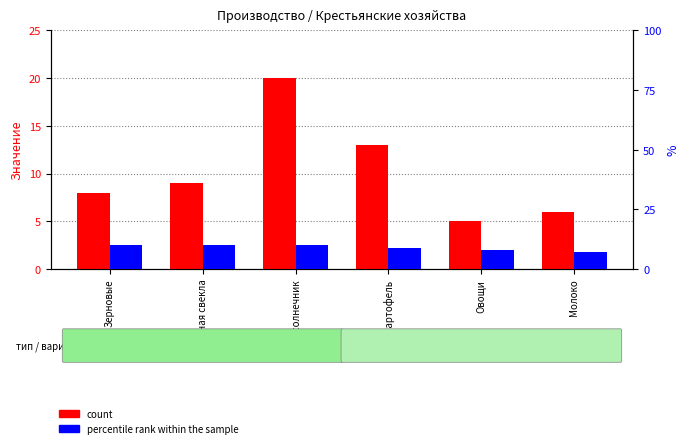

Is it true that percentile rank within the sample equals 7 at Молоко?

True